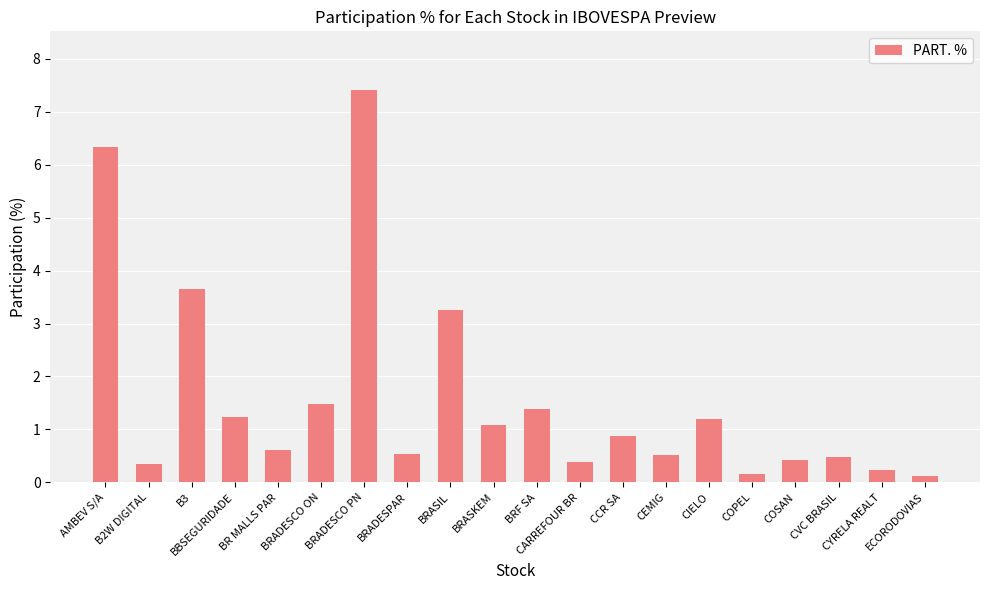

True or false: the data shows 1.5 at BRADESCO ON.

True